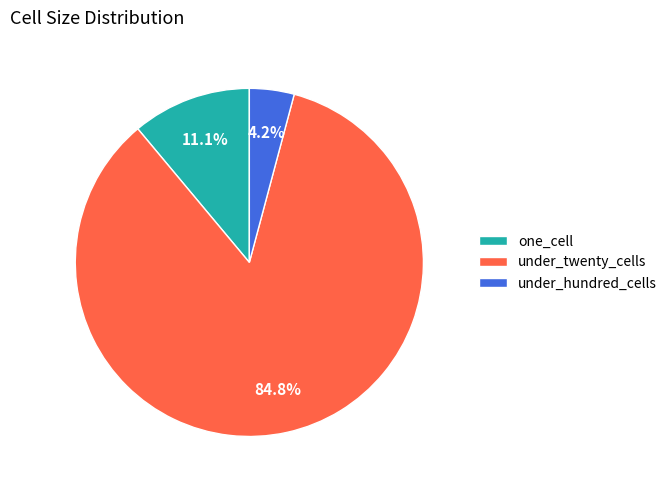

Between one_cell and under_twenty_cells, which is larger?

under_twenty_cells